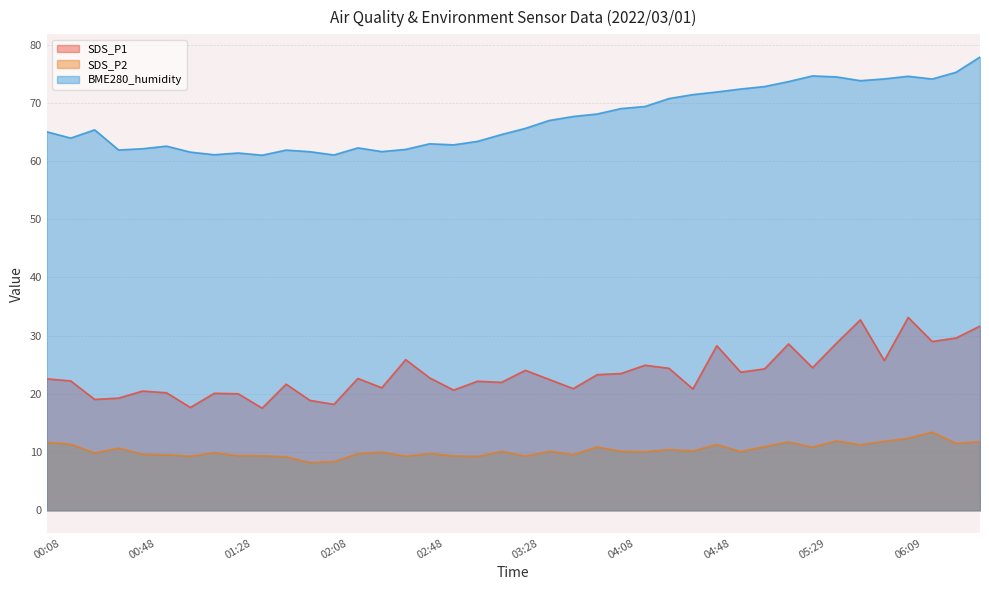

True or false: SDS_P1 and BME280_humidity intersect in this chart.

False